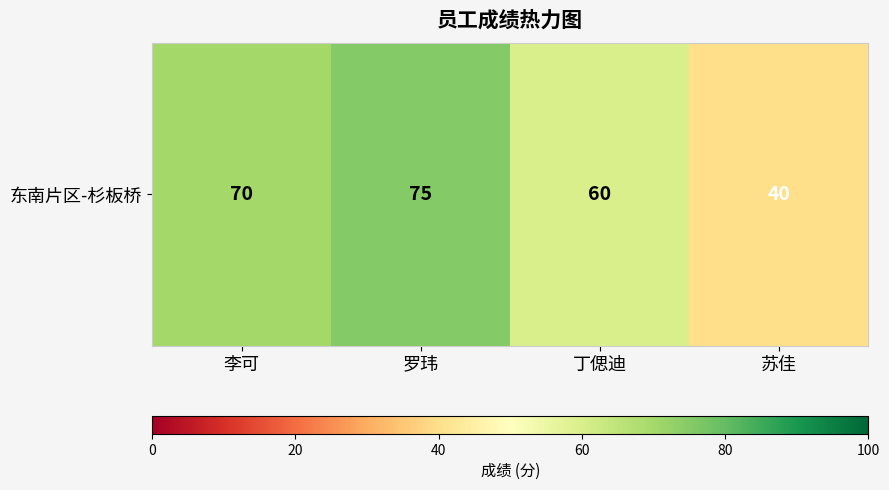

Which has a higher value, 罗玮 or 丁偲迪?

罗玮